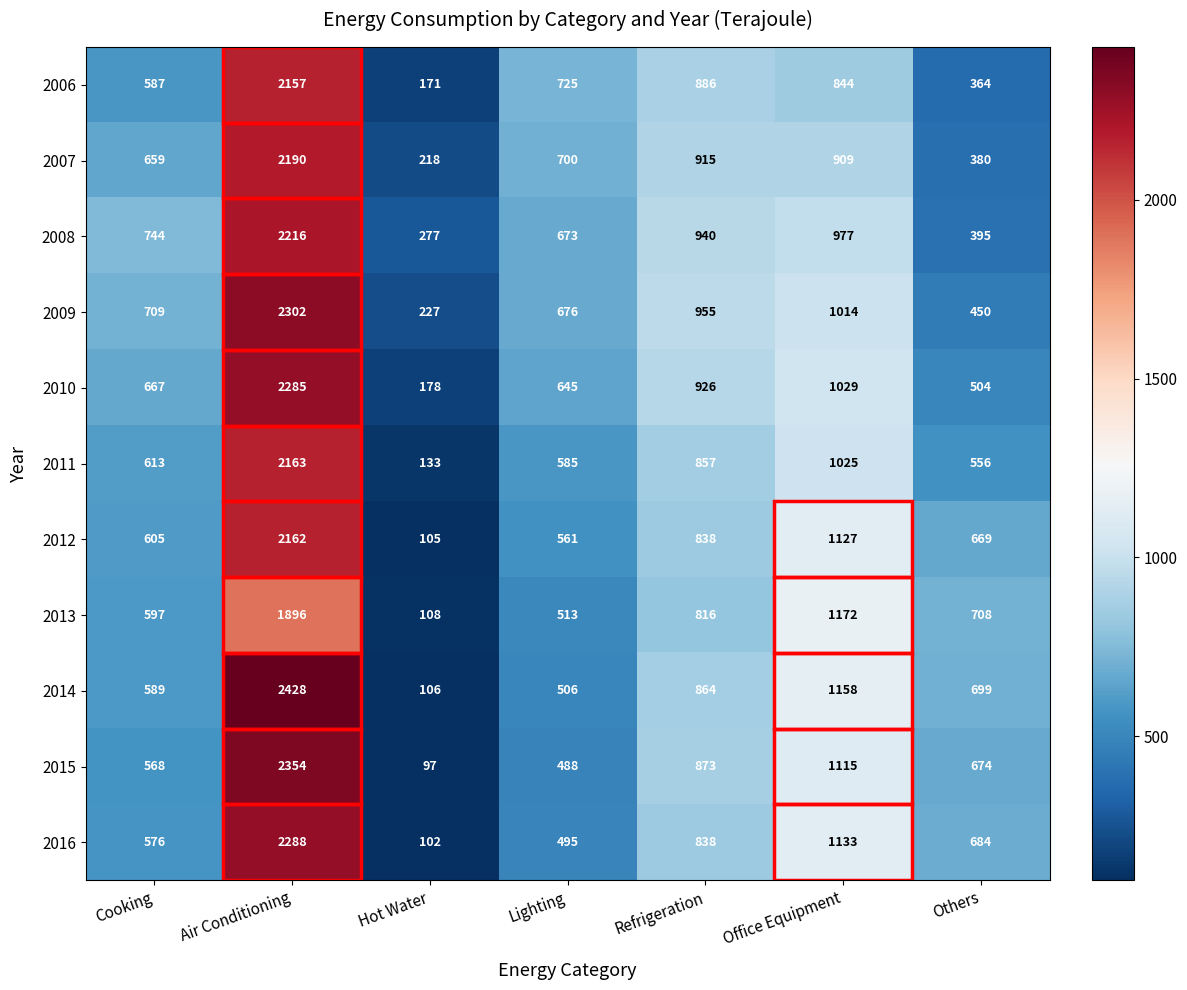

At which category is the sum across all series the highest?

Air Conditioning